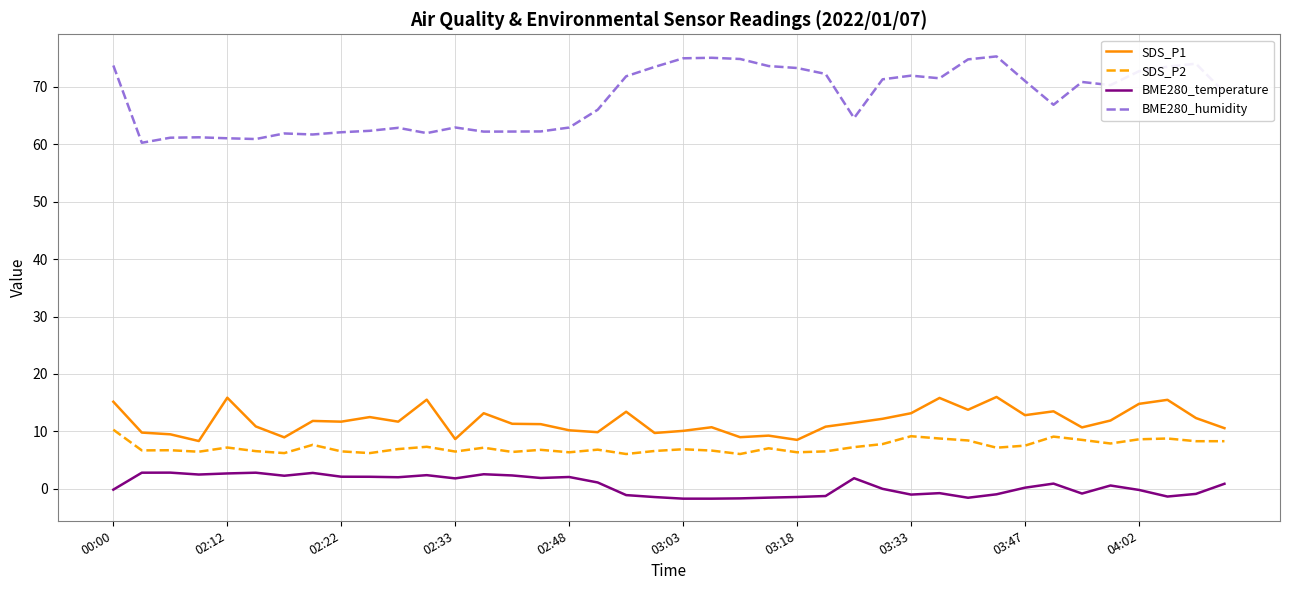

What is the lowest value of the BME280_humidity series?

60.2